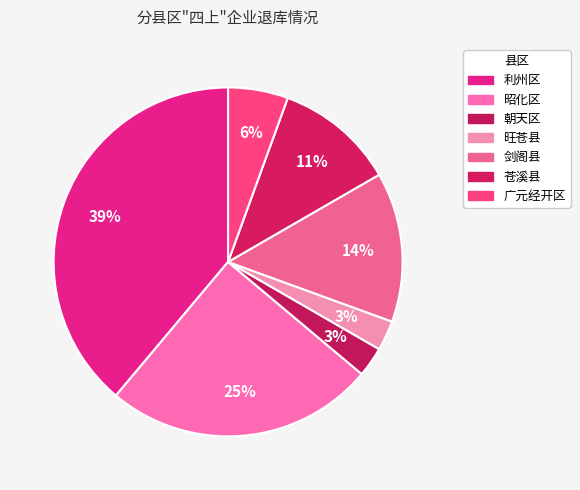

What is the largest slice in the pie chart?

利州区